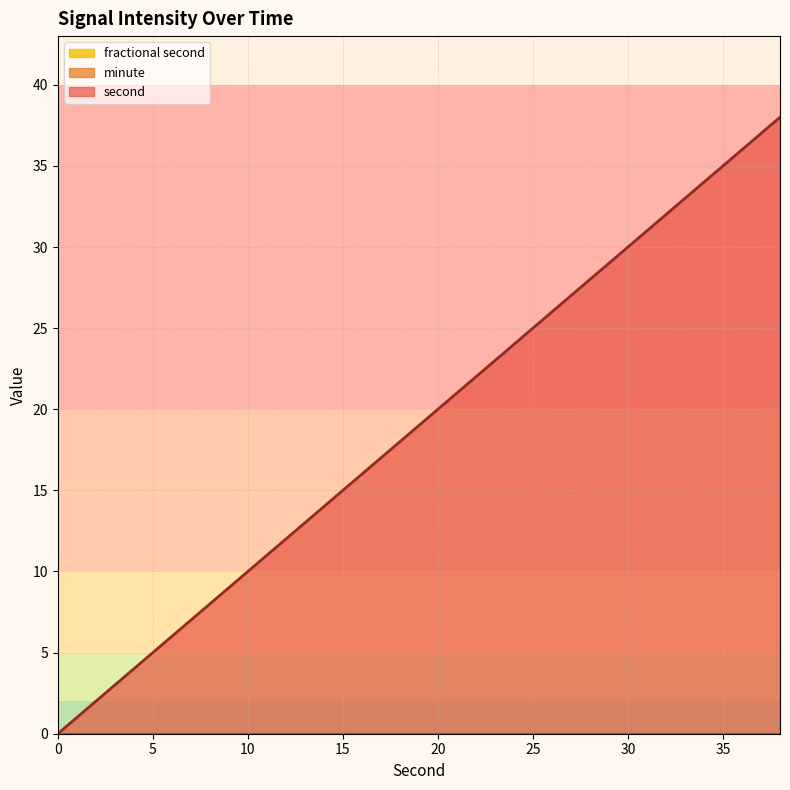

True or false: minute and fractional second cross at least once.

False